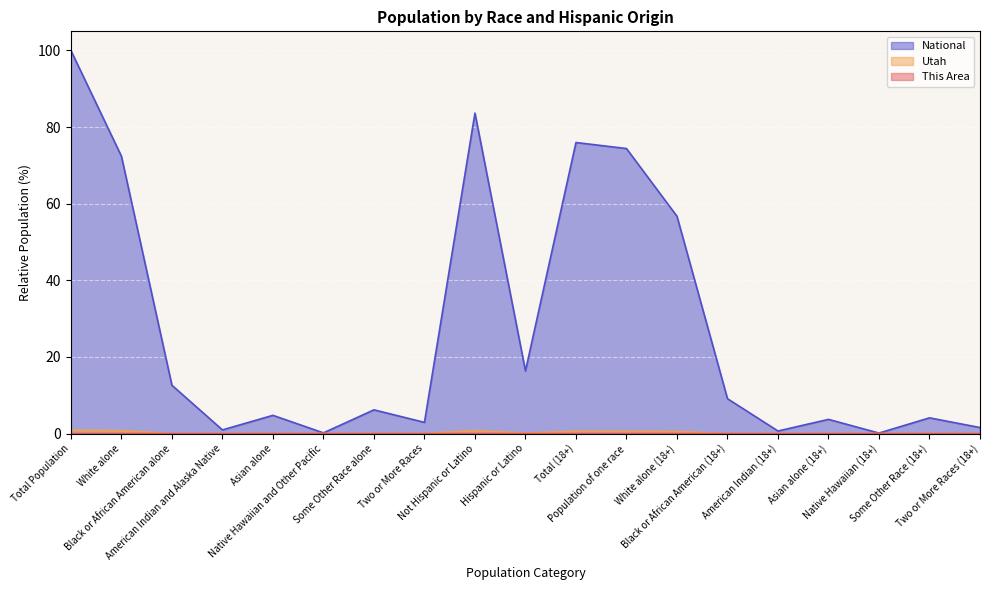

The value of This Area at Some Other Race (18+) is 0.0. True or false?

False